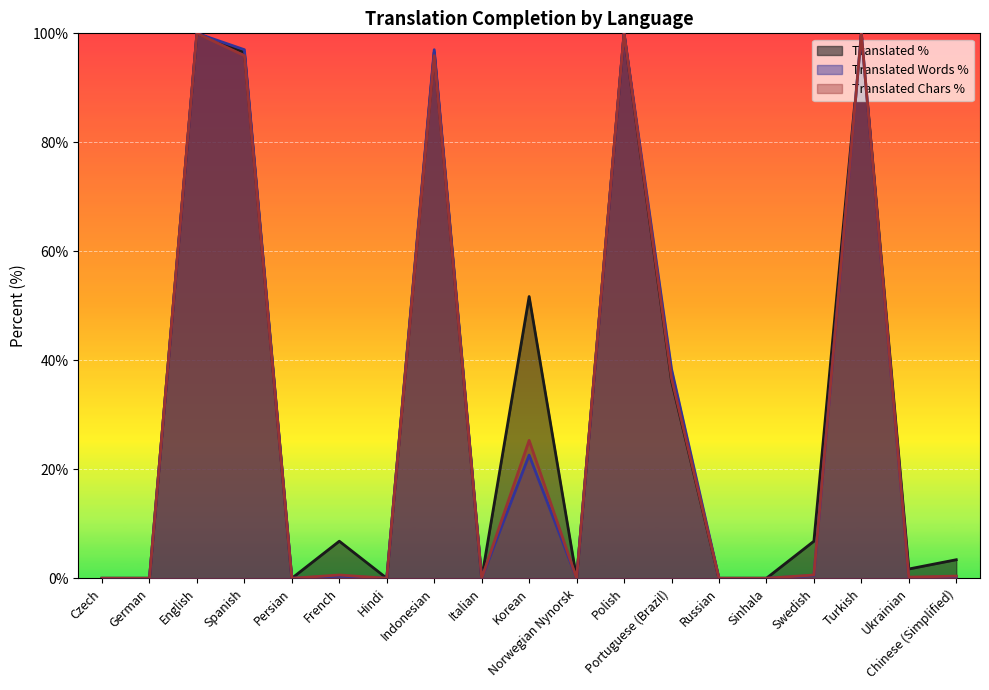

Reading right to left, list all the values displayed in this chart.

translated_percent: Chinese (Simplified)=3.4	Ukrainian=1.7	Turkish=100.0	Swedish=6.8	Sinhala=0.0	Russian=0.0	Portuguese (Brazil)=36.2	Polish=100.0	Norwegian Nynorsk=0.0	Korean=51.7	Italian=0.0	Indonesian=96.5	Hindi=0.0	French=6.8	Persian=0.0	Spanish=96.5	English=100.0	German=0.0	Czech=0.0
translated_words_percent: Chinese (Simplified)=0.3	Ukrainian=0.1	Turkish=100.0	Swedish=0.5	Sinhala=0.0	Russian=0.0	Portuguese (Brazil)=38.4	Polish=100.0	Norwegian Nynorsk=0.0	Korean=22.6	Italian=0.0	Indonesian=97.0	Hindi=0.0	French=0.4	Persian=0.0	Spanish=97.0	English=100.0	German=0.0	Czech=0.0
translated_chars_percent: Chinese (Simplified)=0.4	Ukrainian=0.2	Turkish=100.0	Swedish=0.6	Sinhala=0.0	Russian=0.0	Portuguese (Brazil)=36.7	Polish=100.0	Norwegian Nynorsk=0.0	Korean=25.3	Italian=0.0	Indonesian=95.9	Hindi=0.0	French=0.6	Persian=0.0	Spanish=95.9	English=100.0	German=0.0	Czech=0.0